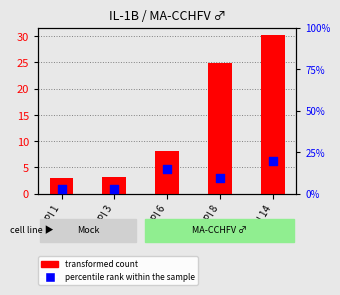

At how many categories does at least one series exceed 20?

2